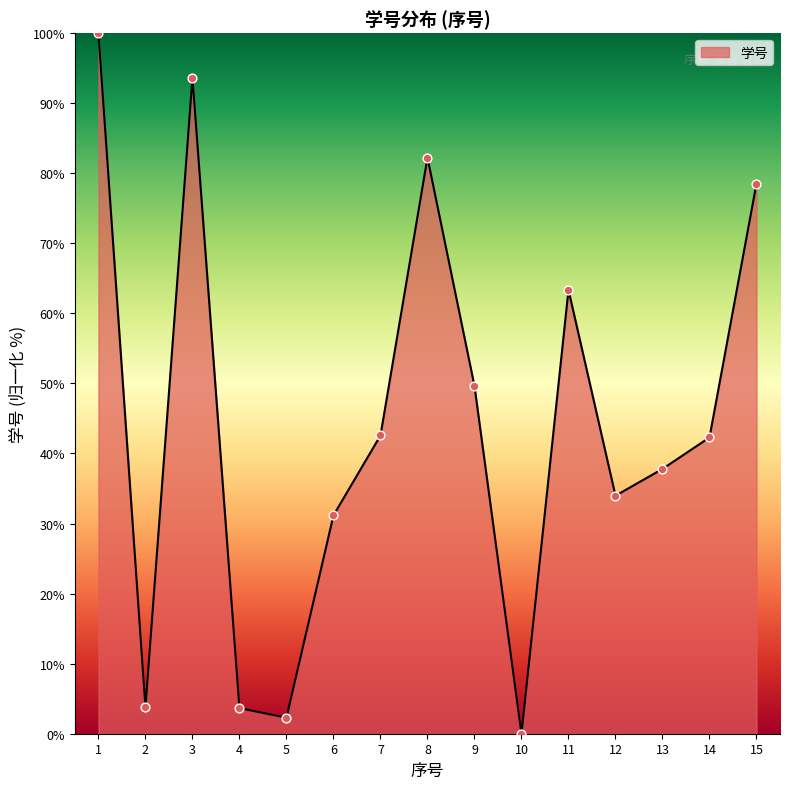

What is the ratio of the value at 13 to the value at 4?

10.4